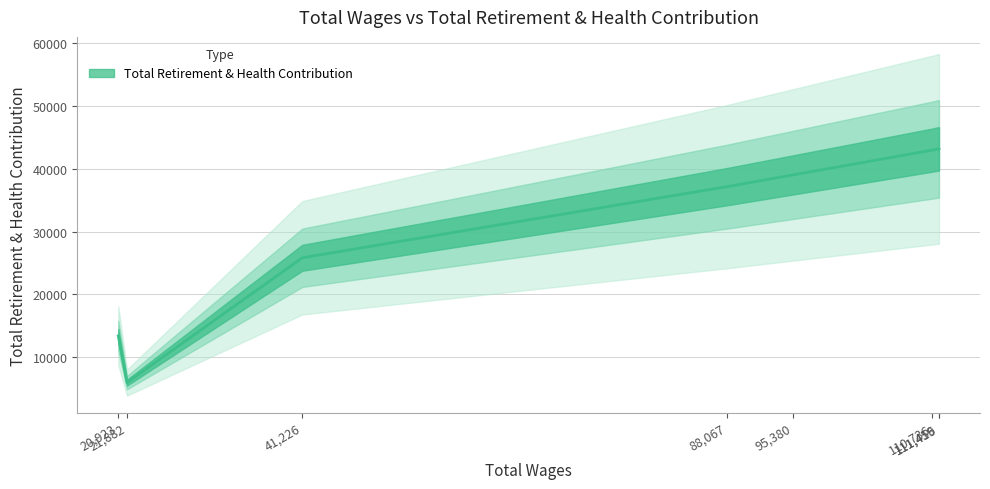

What is the change in value from 111459 to 41226?

-17325